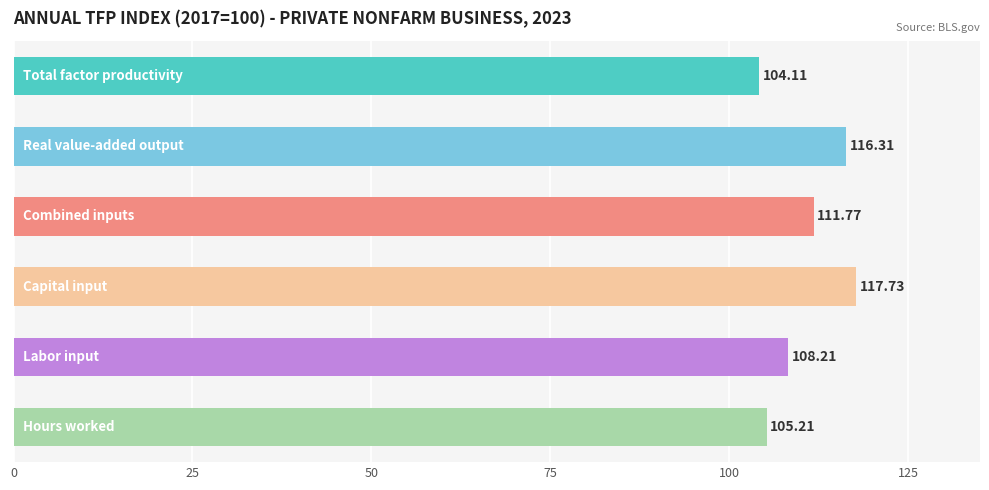

How many distinct data groups are displayed?

1